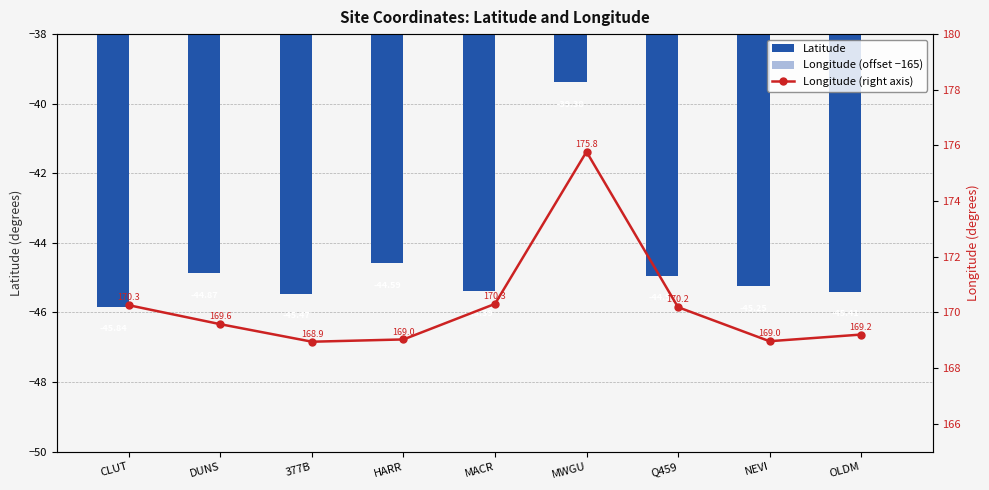

Is it true that Latitude equals -25.8 at OLDM?

False